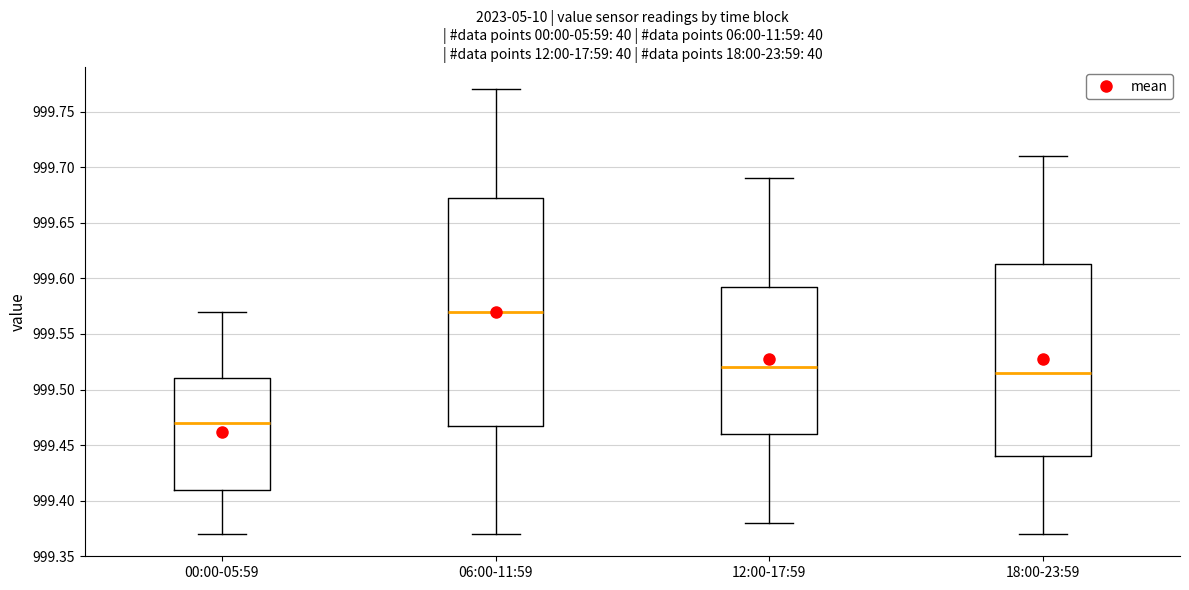

Reading left to right, read every box against the y-axis: the position of its median line, the range the box covers, and the ends of its whiskers. The values are not printed on the chart, so give them approximately, as read against the axis.

00:00-05:59: median 999.470, box 999.410 to 999.510, whiskers 999.370 to 999.570
06:00-11:59: median 999.570, box 999.470 to 999.675, whiskers 999.370 to 999.770
12:00-17:59: median 999.520, box 999.460 to 999.595, whiskers 999.380 to 999.690
18:00-23:59: median 999.515, box 999.440 to 999.615, whiskers 999.370 to 999.710